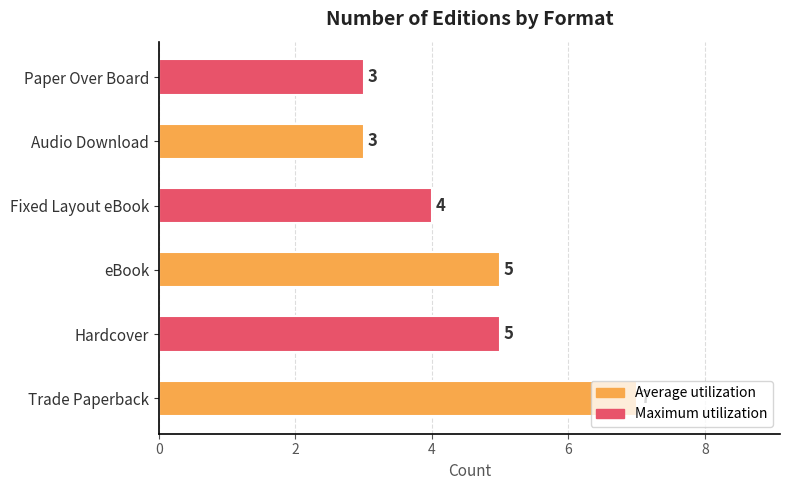

What is the sum of all values?

27